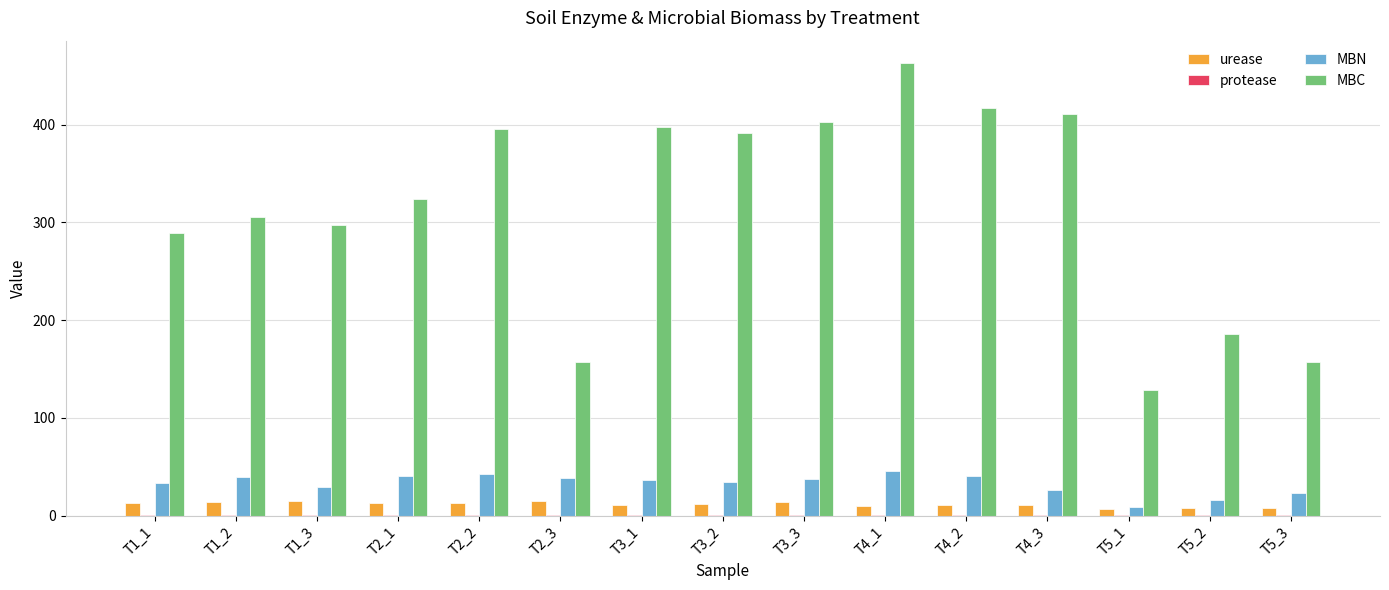

Between T3_2 and T5_1, which series saw the biggest shift?

MBC